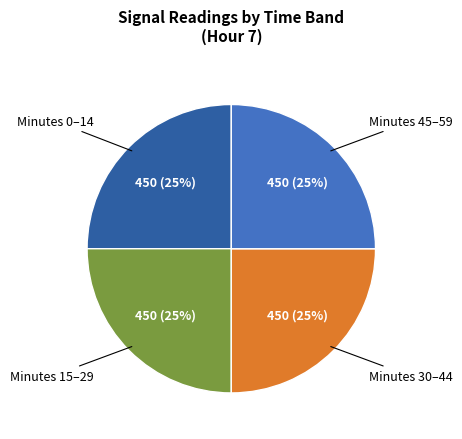

To the nearest percent, what is the average slice percentage?

25%